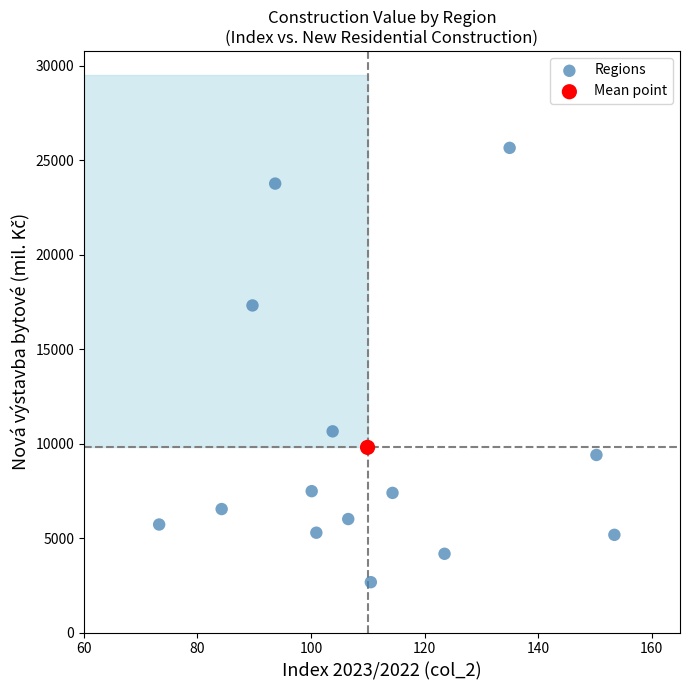

What are all the series names shown in the legend?

Regions, Mean point